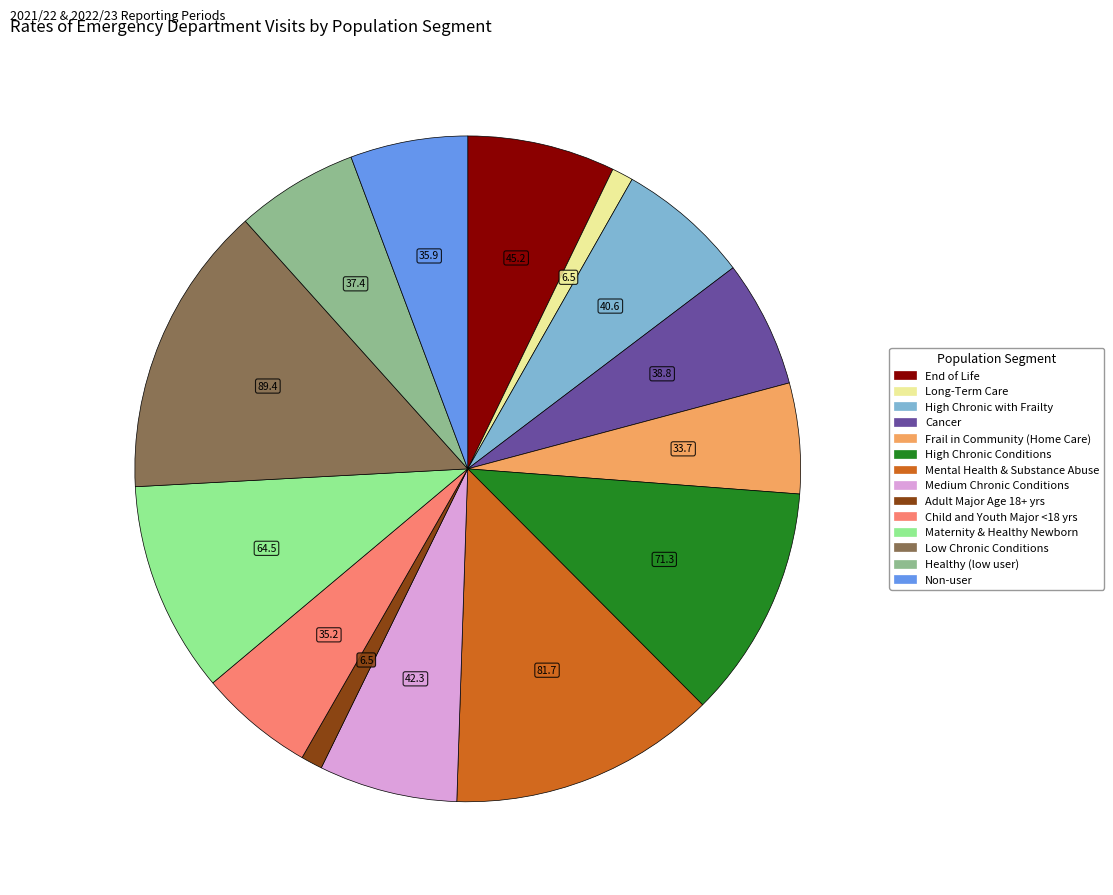

Does High Chronic Conditions account for over 50% of the chart?

No